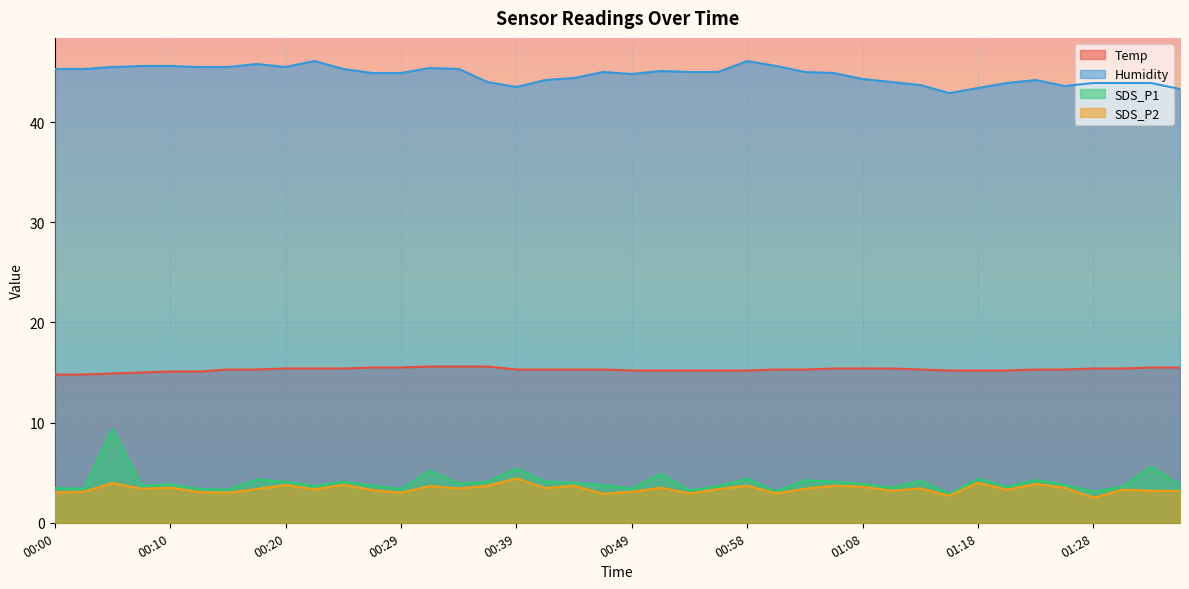

At which label does Humidity reach its minimum?

01:15